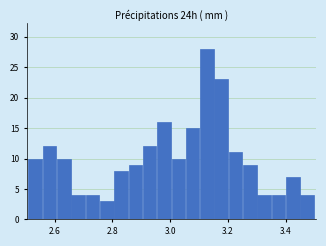

Read against the x-axis, roughly where is the centre of the tallest bar?

3.12